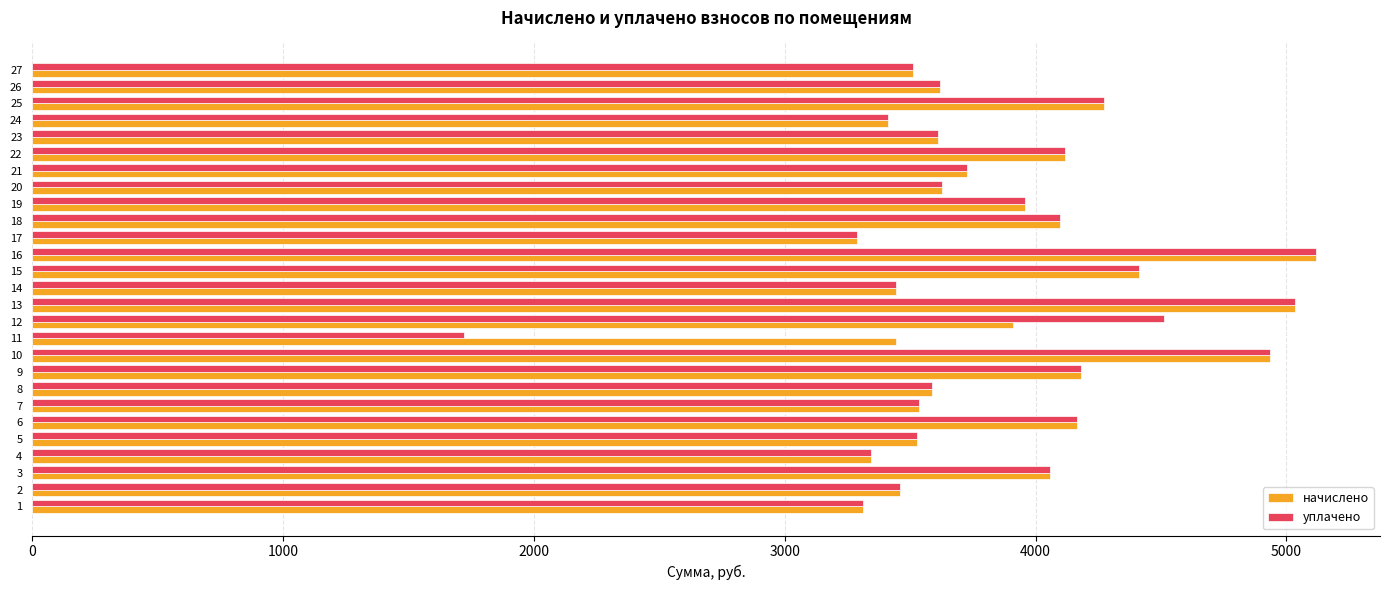

The value of уплачено at 15 is 4413.2. True or false?

True